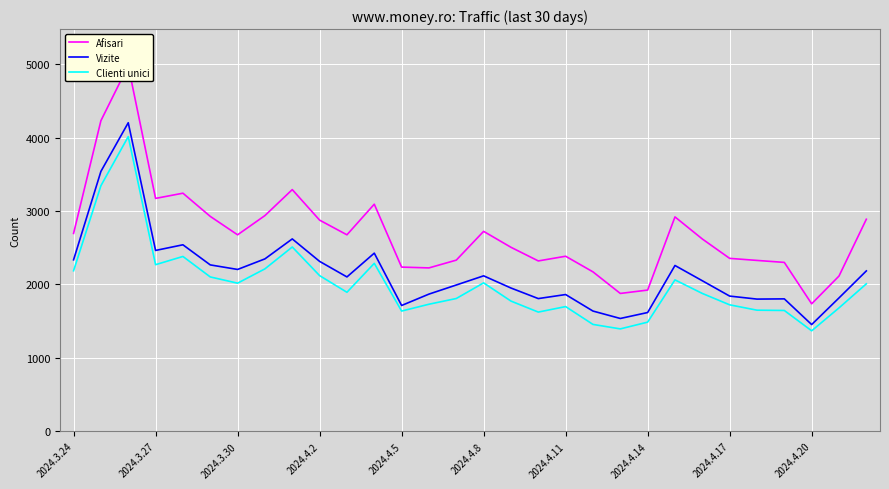

What is the difference between the maximum and minimum values in the Vizite series?

2750